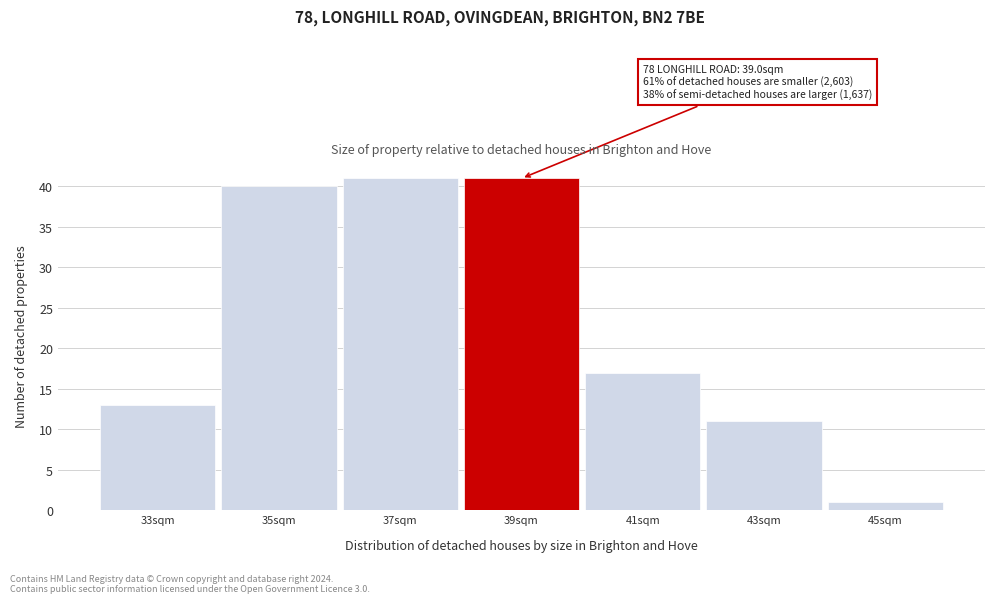

Reading left to right, transcribe all the data shown in this chart.

33sqm=13	35sqm=40	37sqm=41	39sqm=41	41sqm=17	43sqm=11	45sqm=1